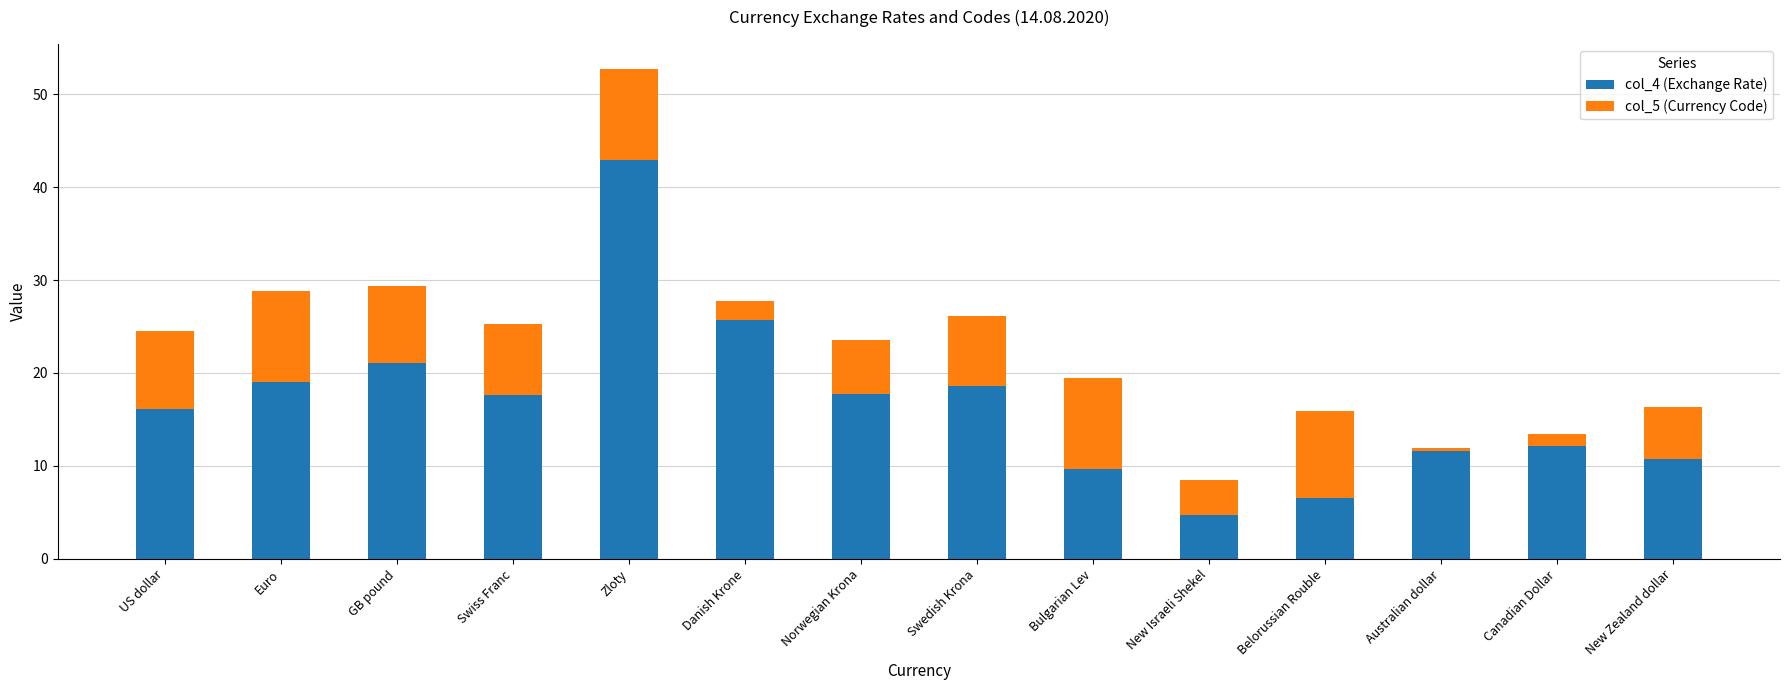

The value of col_4 (Exchange Rate) at Danish Krone is 10.7. True or false?

False